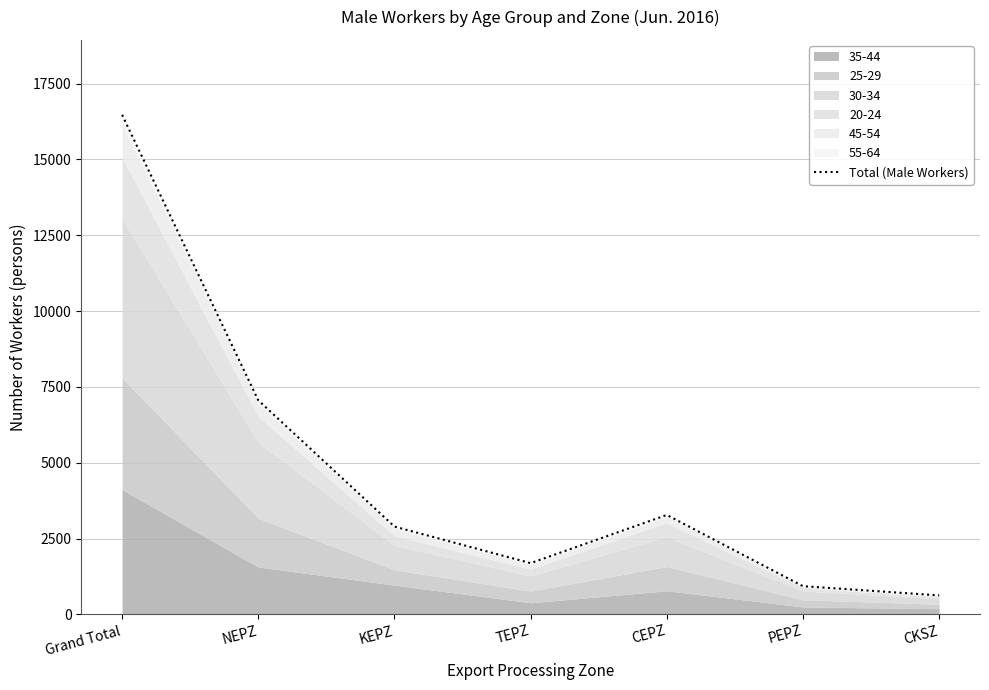

Is it true that the value at KEPZ is 5106?

False